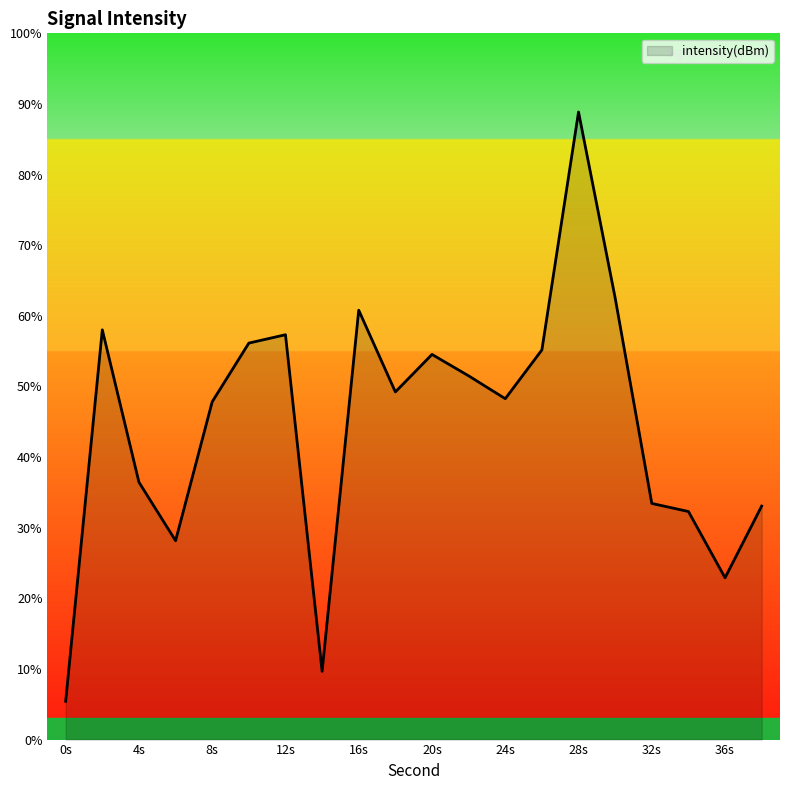

What is the minimum value shown in the chart?

5.4